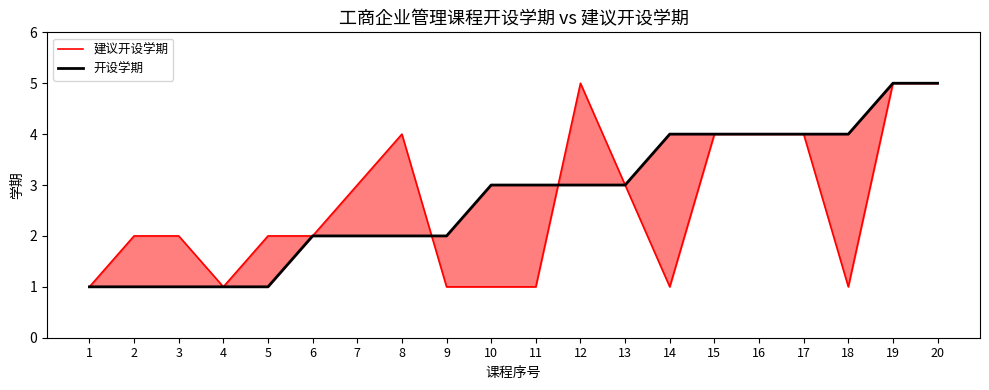

Rank the categories by 建议开设学期 value from lowest to highest.

1, 4, 9, 10, 11, 14, 18, 2, 3, 5, 6, 7, 13, 8, 15, 16, 17, 12, 19, 20